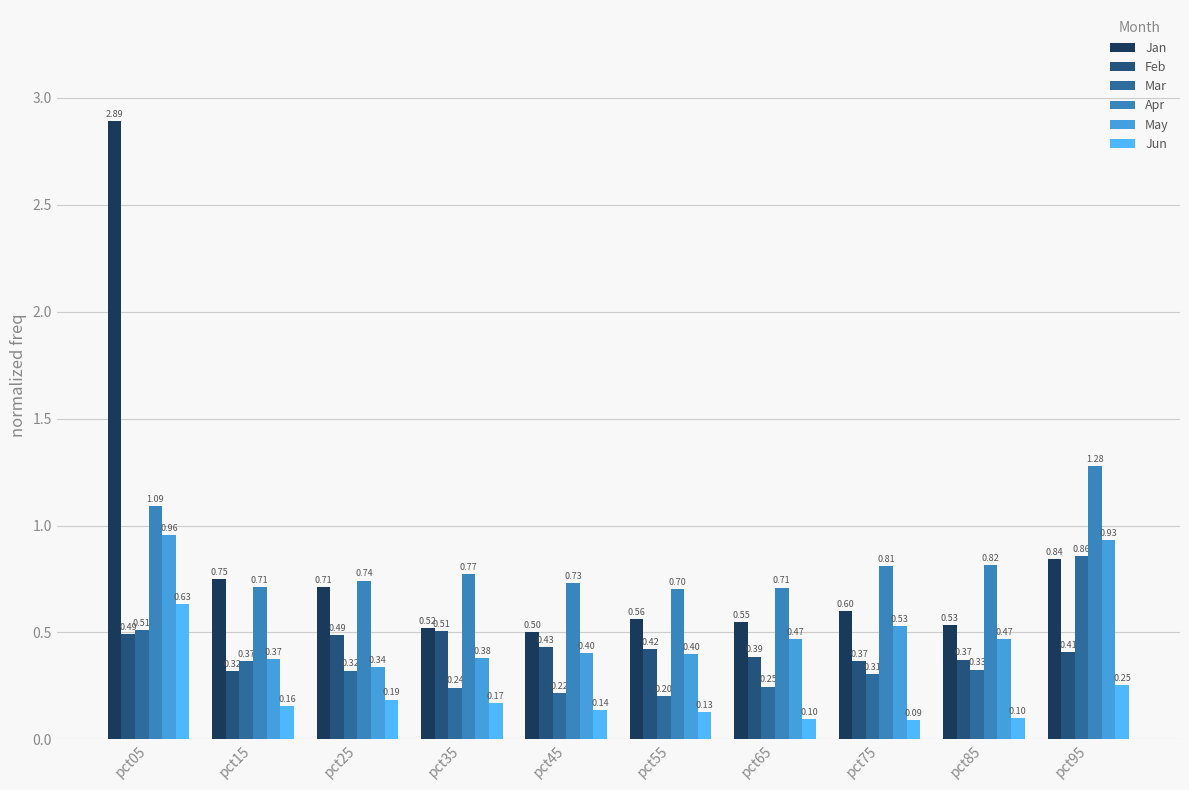

How many groups of bars are there?

10